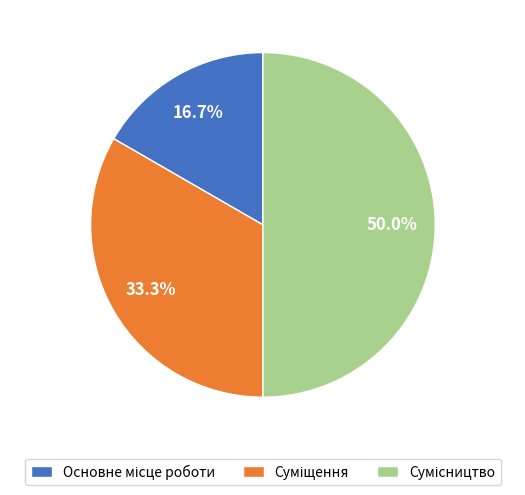

The Суміщення slice represents 33% of the pie. True or false?

True